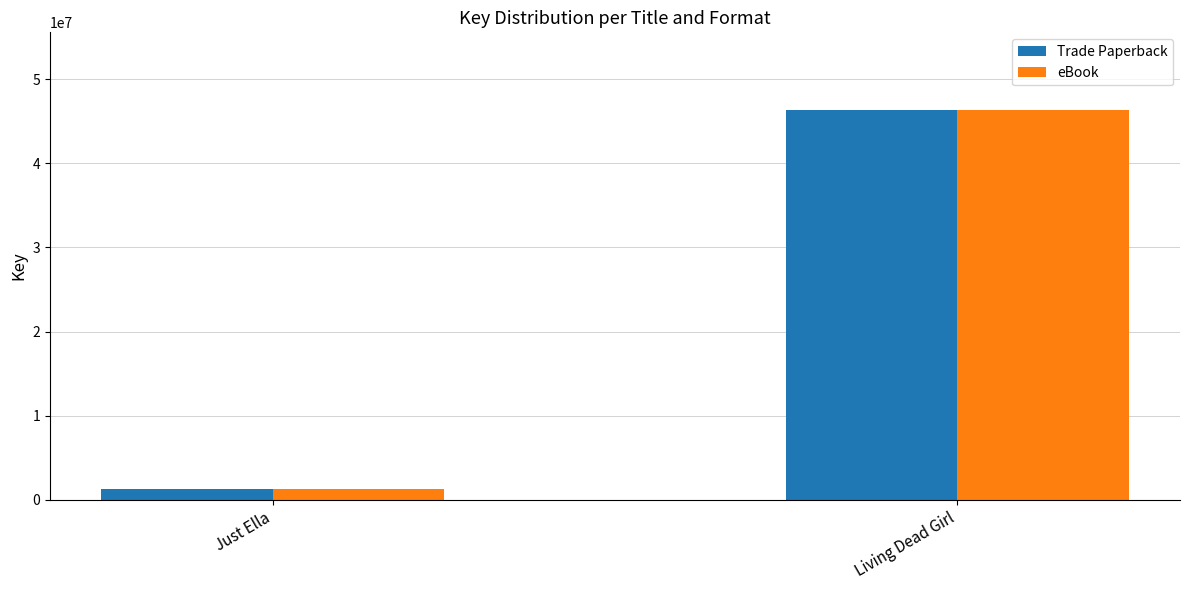

What is the maximum value for eBook?

46306173